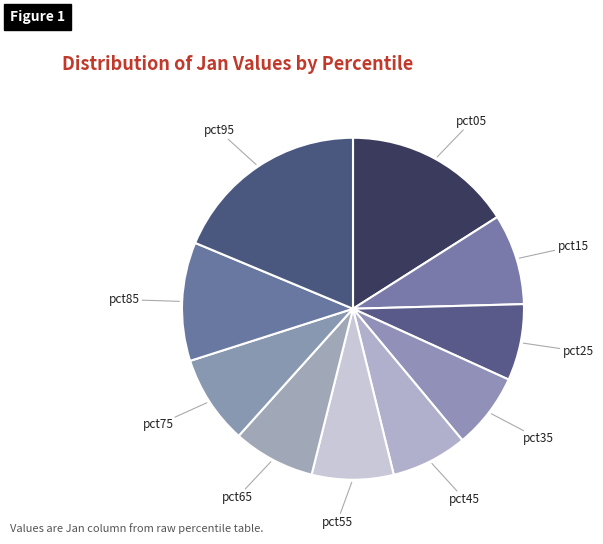

Is there any slice that represents more than half of the pie?

No